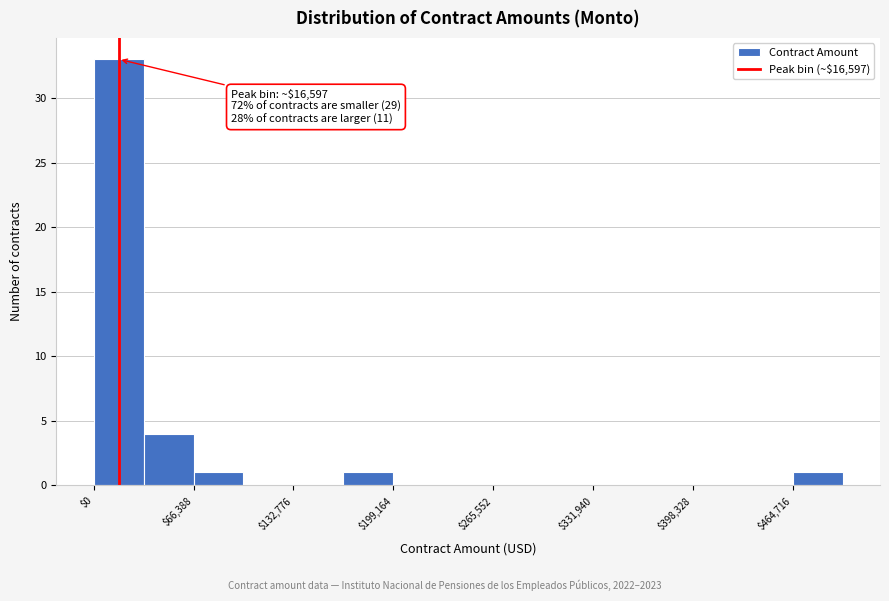

Read against the x-axis, roughly where is the centre of the tallest bar?

20000